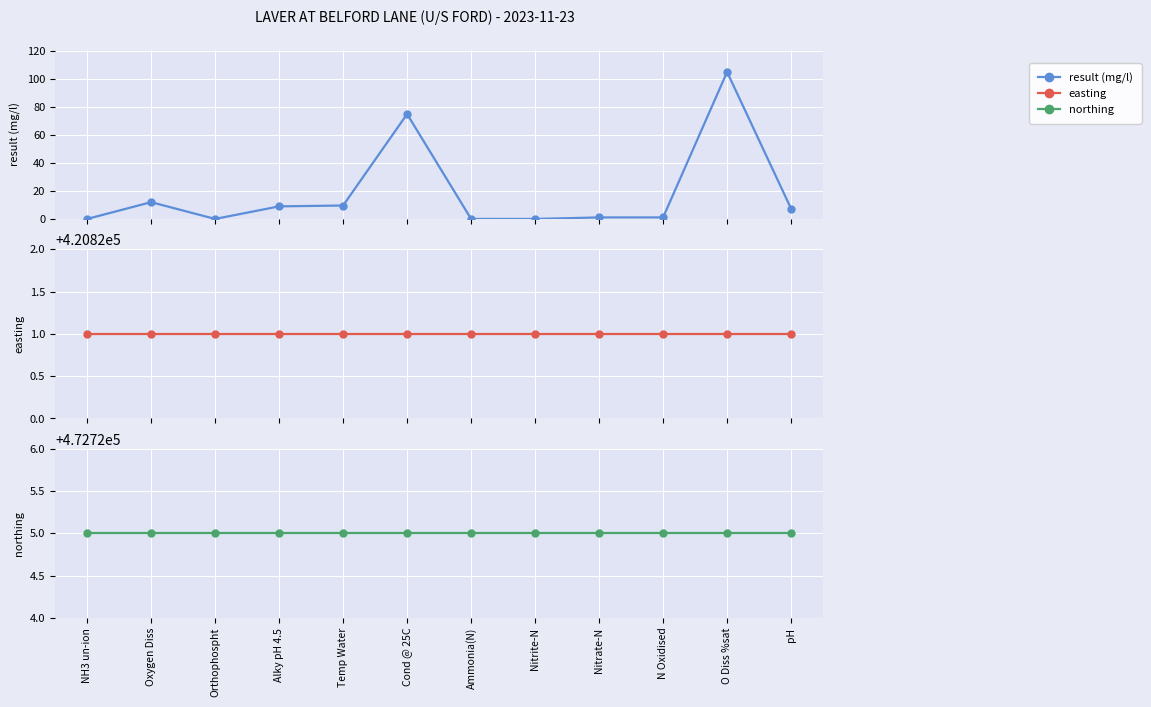

Rank the series at NH3 un-ion from lowest to highest value.

result, easting, northing